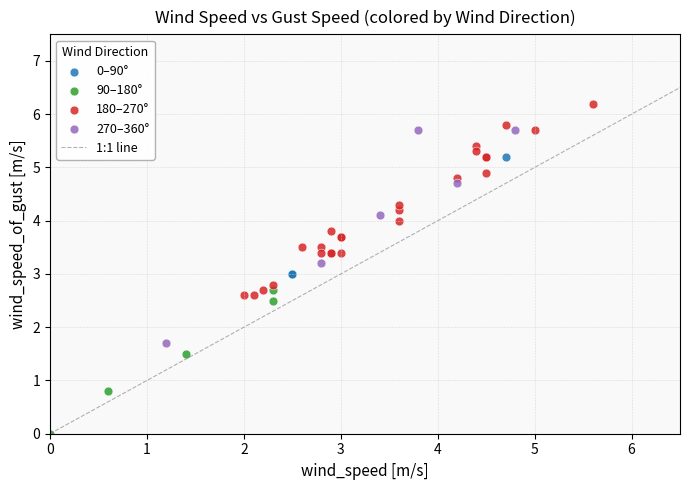

Which series contains the highest Y value?

180–270°